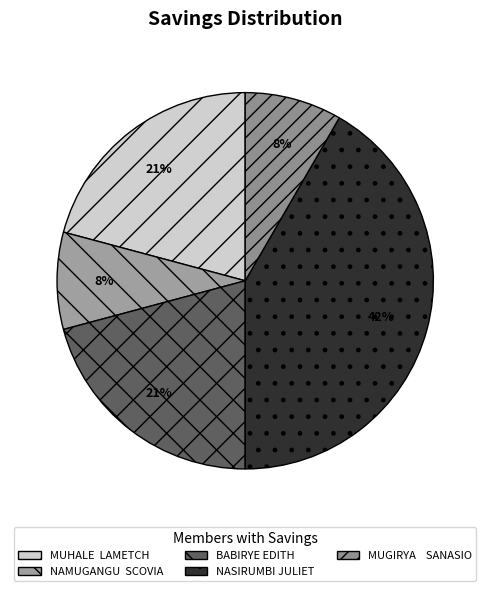

How many slices are in this pie chart?

5